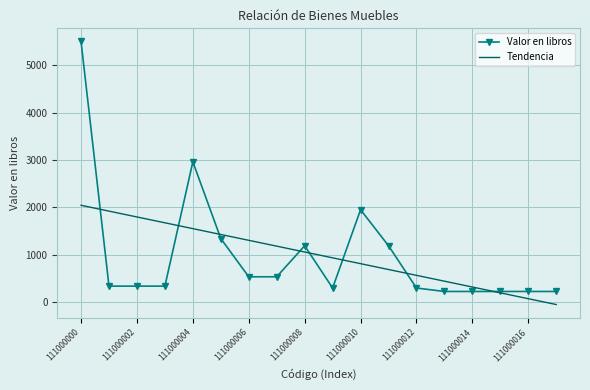

What is the difference between the second highest and second lowest values in the Valor en libros series?

2736.0